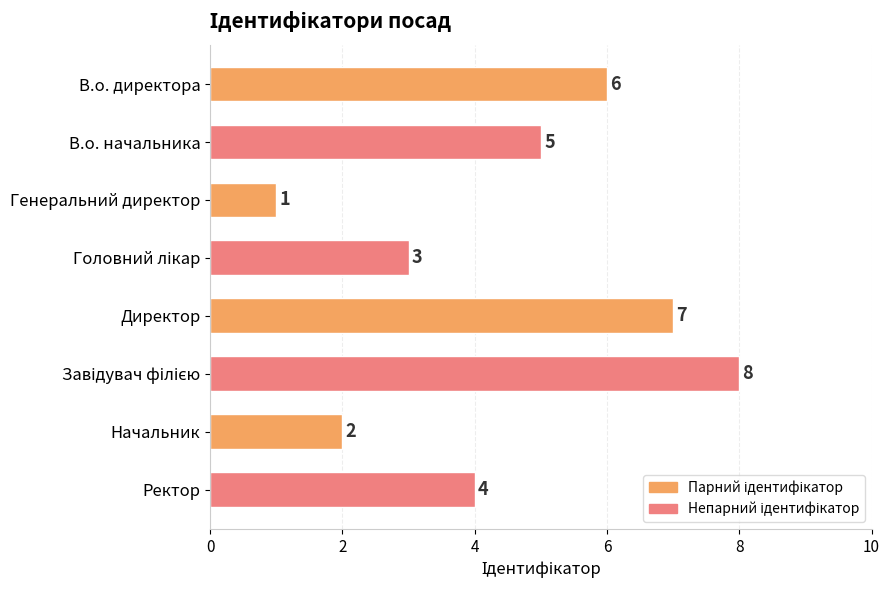

What is the difference between the maximum and minimum values?

7